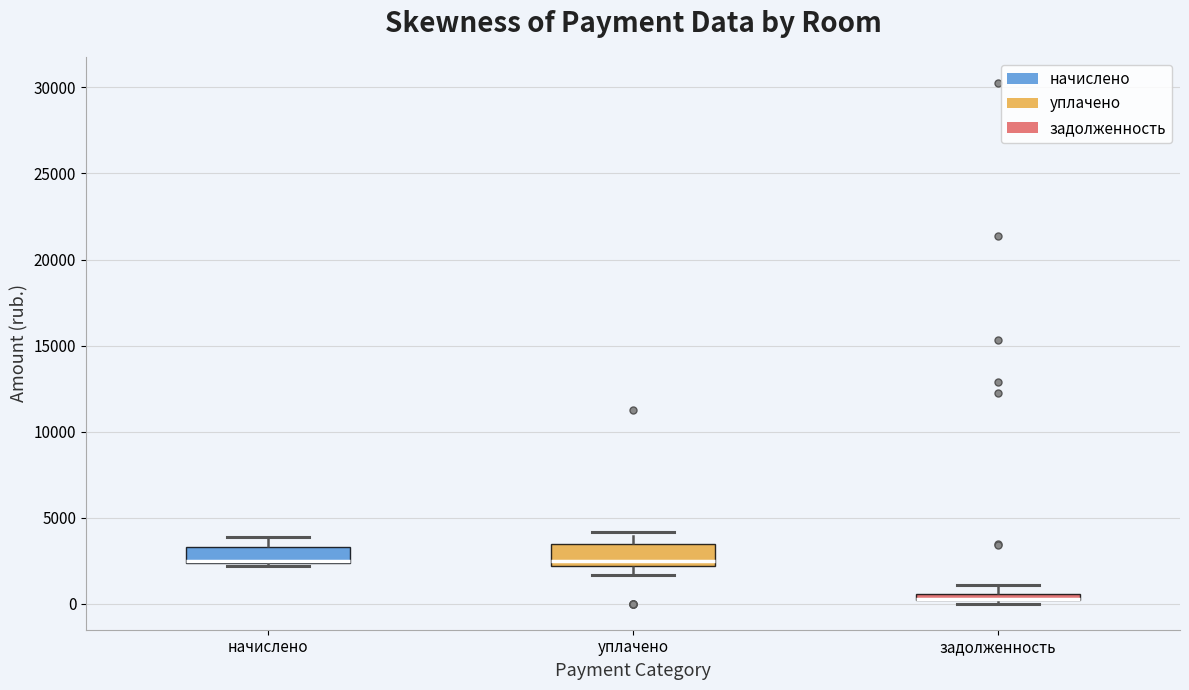

Where is the lower edge of the box for начислено on the y-axis? The values are not printed on the chart, so give them approximately, as read against the axis.

2500